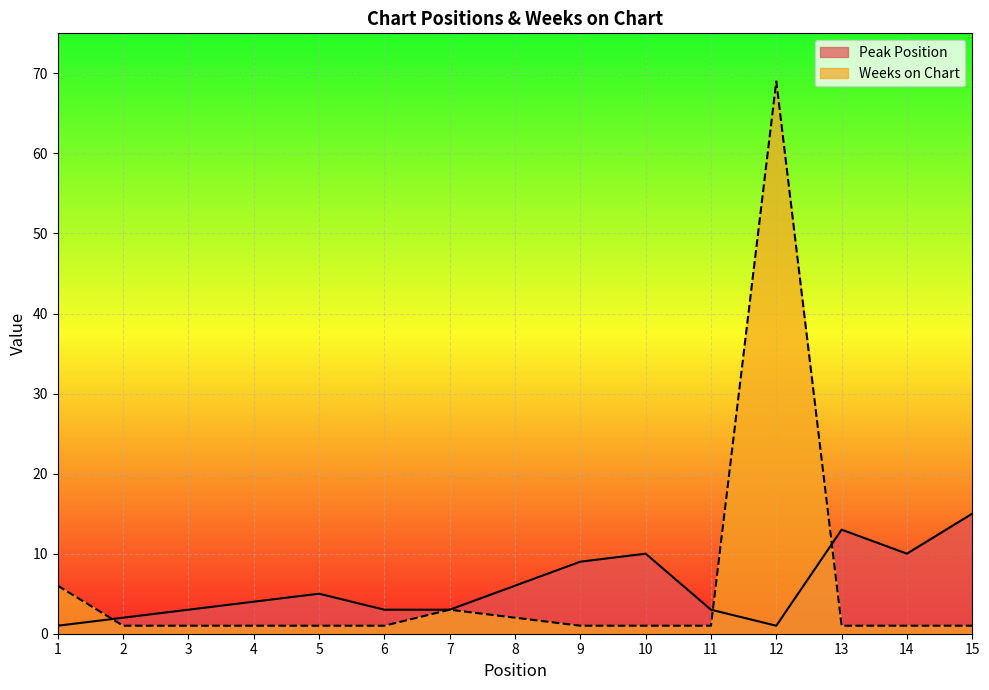

True or false: Peak Position and Weeks on Chart intersect in this chart.

True